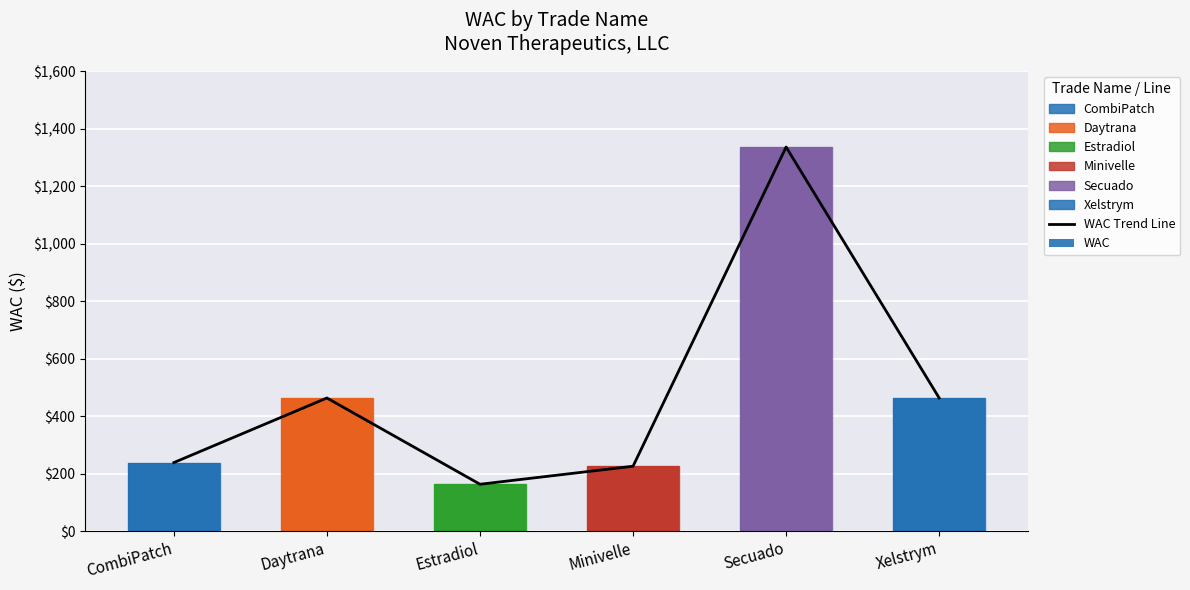

At which category is the sum across all series the highest?

Secuado